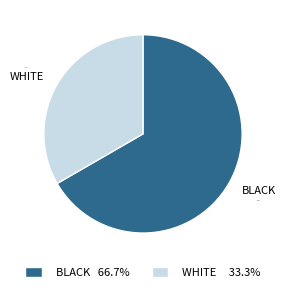

Is there any slice that represents more than half of the pie?

Yes